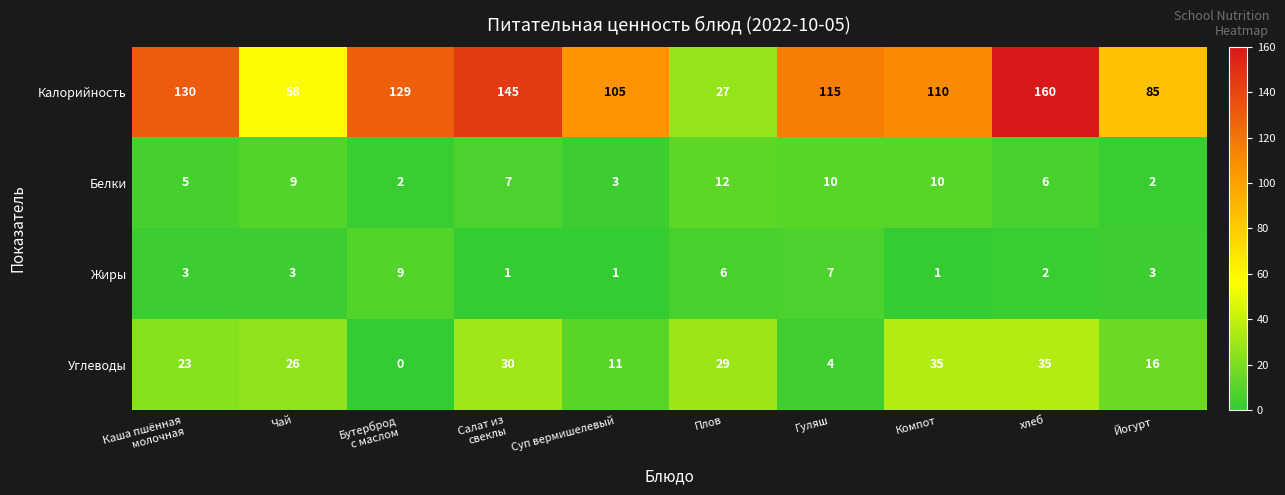

Which series has the largest total across all categories?

Калорийность